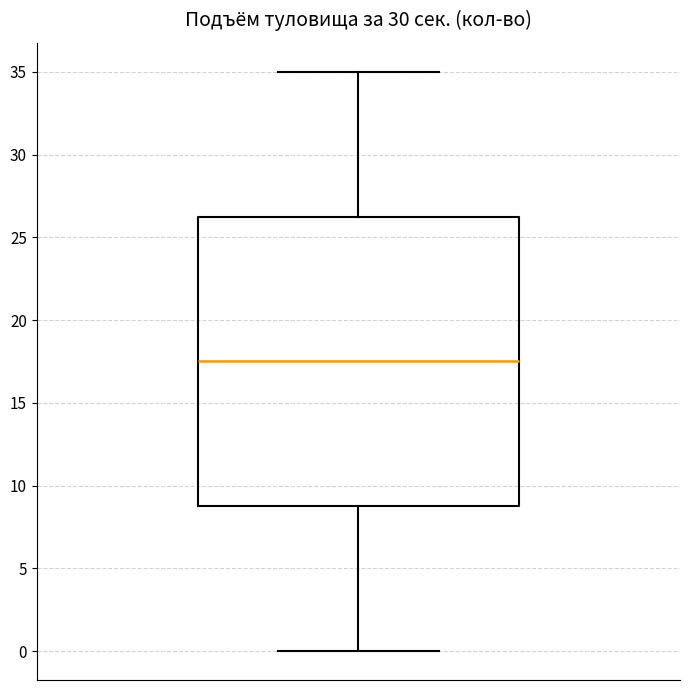

Transcribe this box plot: give where the median line is, the range the box spans, and where the two whiskers end, as read against the y-axis. The values are not printed on the chart, so give them approximately, as read against the axis.

median 17.5, box 9.0 to 26.5, whiskers 0.0 to 35.0